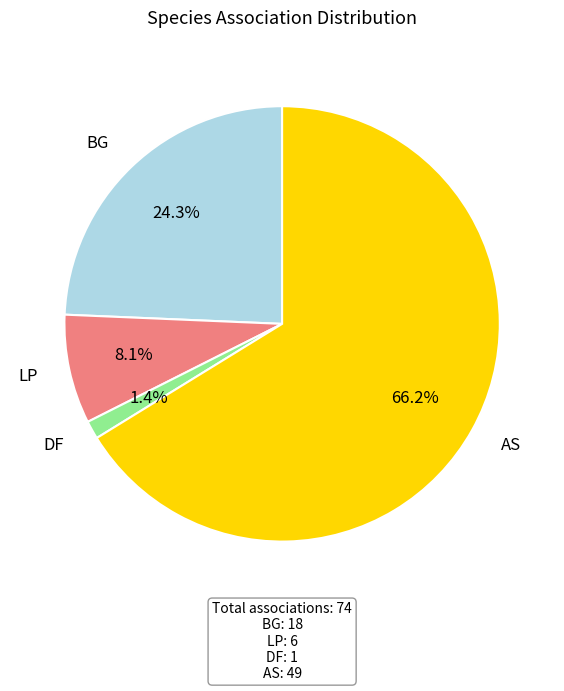

Does any single category account for the majority?

Yes